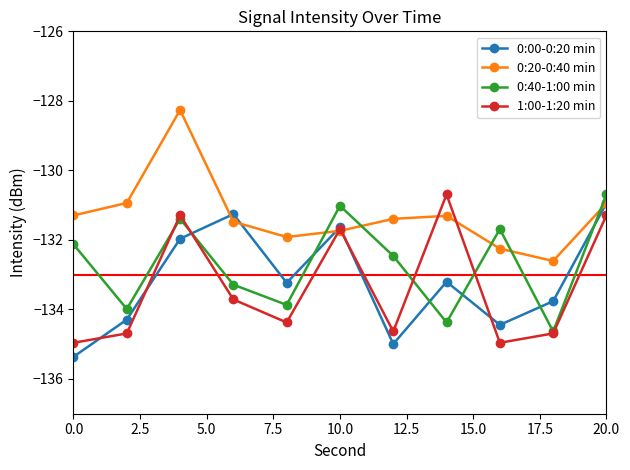

How many times do 0:00-0:20 min and 0:40-1:00 min cross each other?

6